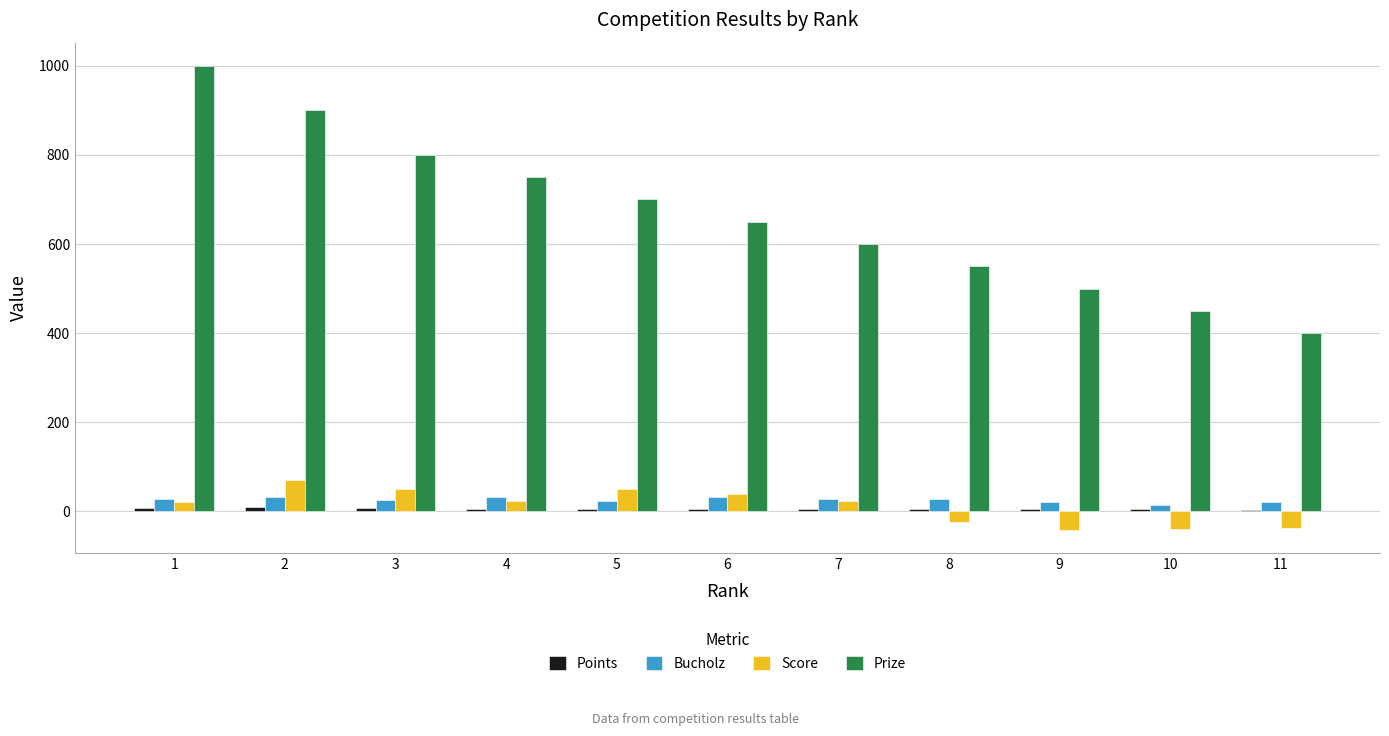

Which series has the largest total across all categories?

Prize